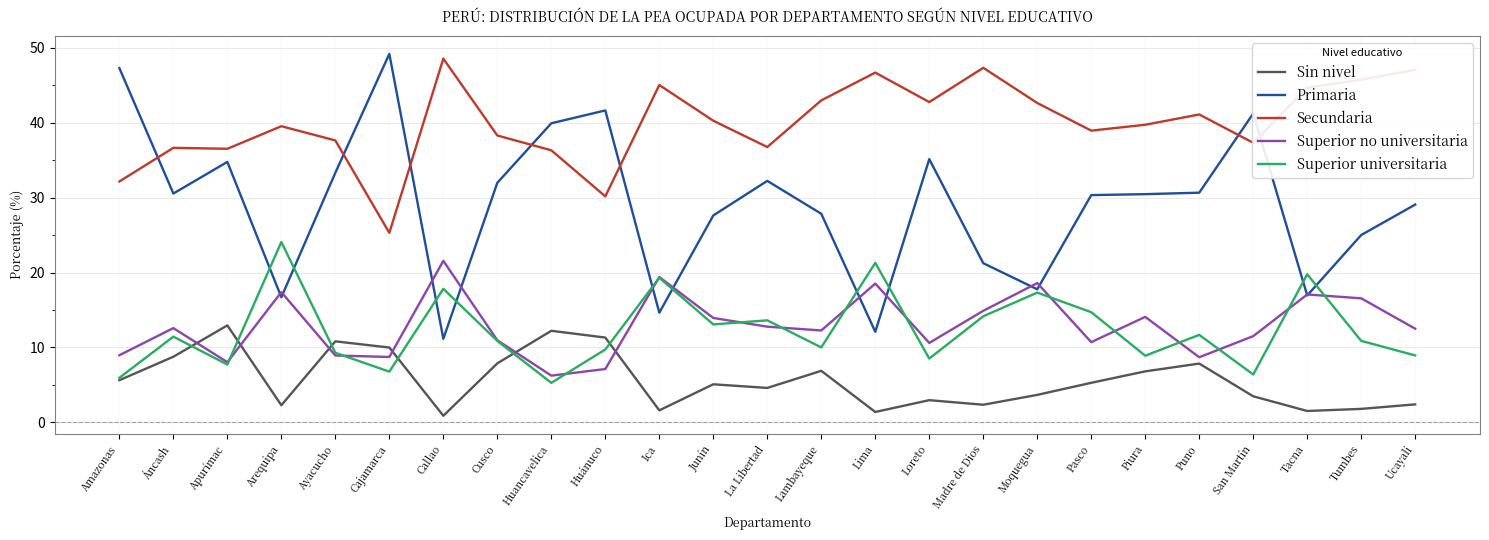

What is the difference between the Superior no universitaria values at Apurímac and Tumbes?

8.5